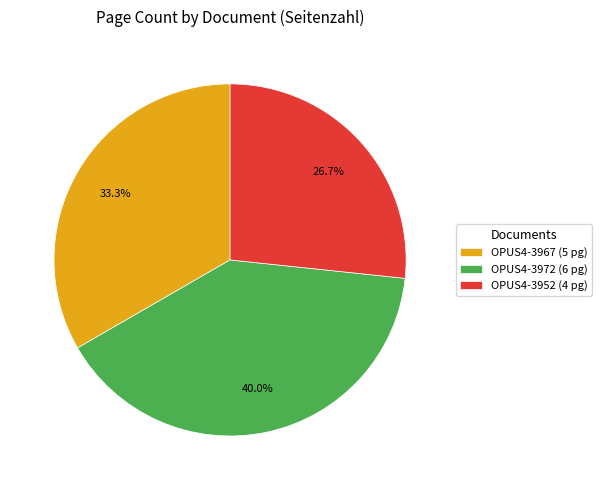

Is there any slice that represents more than half of the pie?

No